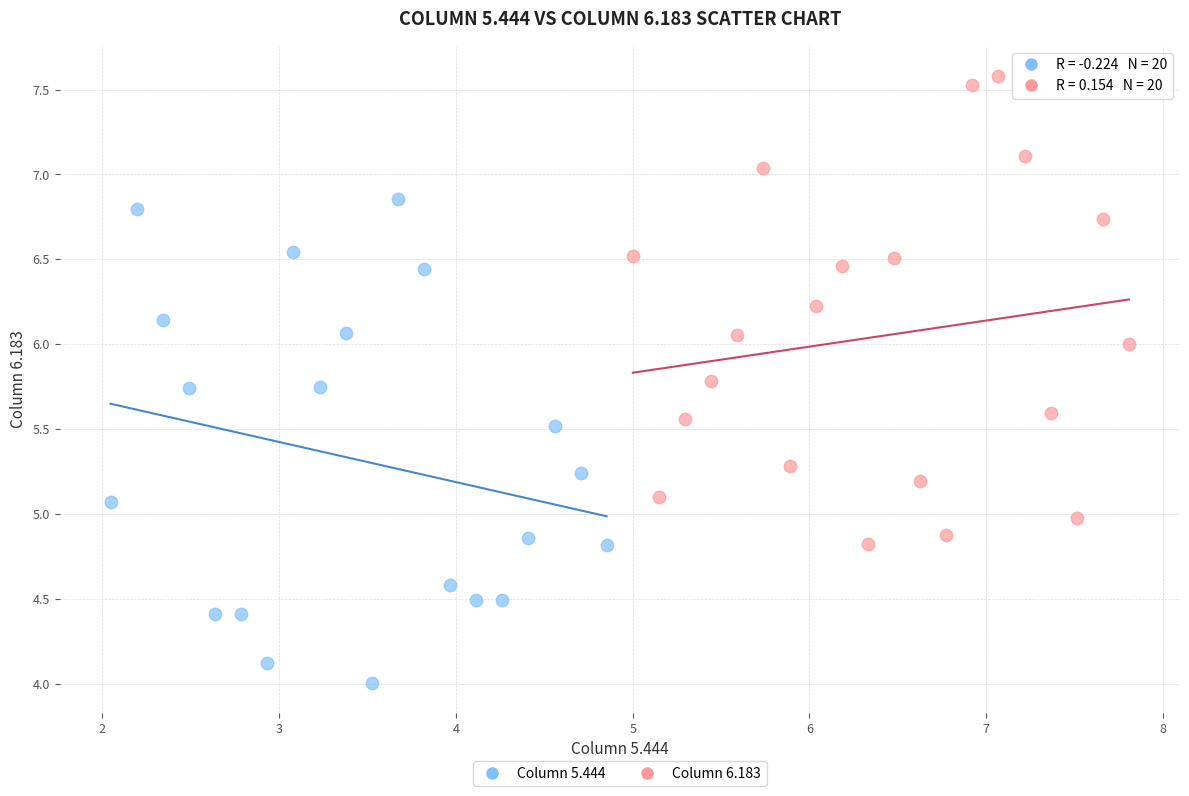

Which series contains the highest Y value?

Column 6.183